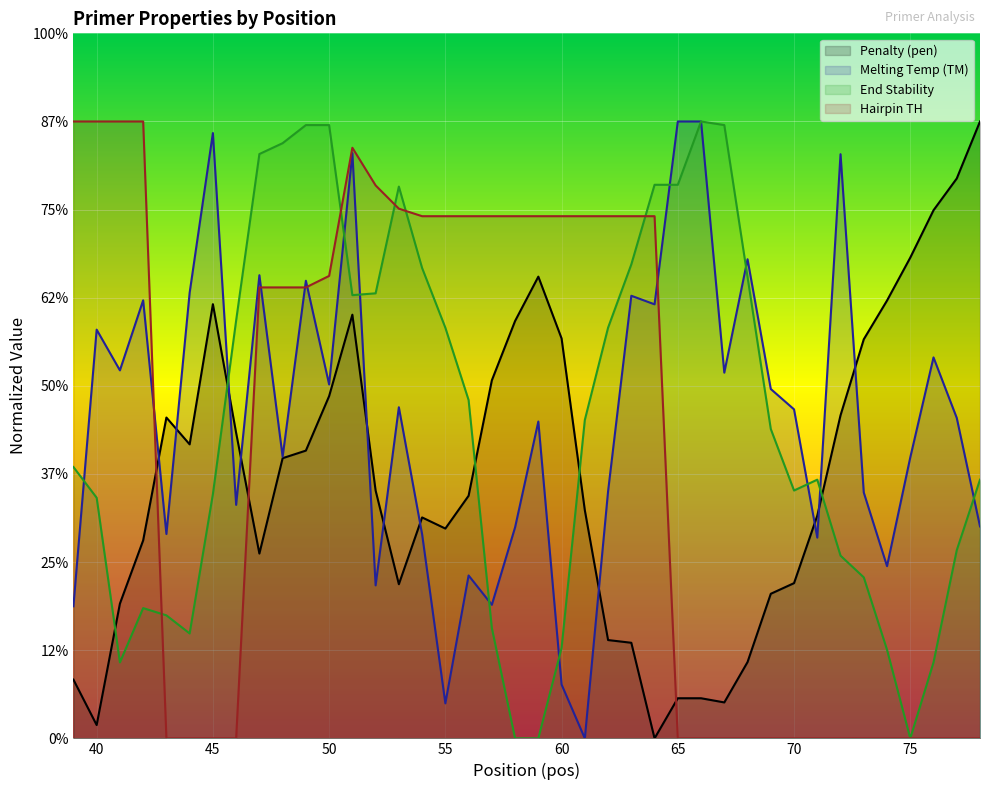

Reading right to left, extract all data points from this chart.

pen: 78=7.0	77=6.4	76=6.0	75=5.5	74=5.0	73=4.5	72=3.7	71=2.5	70=1.8	69=1.6	68=0.9	67=0.4	66=0.5	65=0.5	64=0.0	63=1.1	62=1.1	61=2.6	60=4.5	59=5.2	58=4.7	57=4.1	56=2.8	55=2.4	54=2.5	53=1.7	52=2.8	51=4.8	50=3.9	49=3.3	48=3.2	47=2.1	46=3.5	45=4.9	44=3.3	43=3.6	42=2.2	41=1.5	40=0.2	39=0.7
PRIMER_LEFT_0_TM: 78=2.4	77=3.6	76=4.3	75=3.2	74=2.0	73=2.8	72=6.6	71=2.3	70=3.7	69=4.0	68=5.4	67=4.1	66=7.0	65=7.0	64=4.9	63=5.0	62=2.8	61=0.0	60=0.6	59=3.6	58=2.4	57=1.5	56=1.8	55=0.4	54=2.3	53=3.8	52=1.7	51=6.6	50=4.0	49=5.2	48=3.2	47=5.3	46=2.6	45=6.9	44=5.1	43=2.3	42=5.0	41=4.2	40=4.6	39=1.5
PRIMER_LEFT_0_END_STABILITY: 78=2.9	77=2.1	76=0.9	75=0.0	74=1.0	73=1.8	72=2.1	71=2.9	70=2.8	69=3.5	68=5.2	67=7.0	66=7.0	65=6.3	64=6.3	63=5.4	62=4.7	61=3.6	60=1.0	59=0.0	58=0.0	57=1.3	56=3.8	55=4.7	54=5.3	53=6.3	52=5.0	51=5.0	50=7.0	49=7.0	48=6.8	47=6.6	46=4.7	45=2.8	44=1.2	43=1.4	42=1.5	41=0.9	40=2.7	39=3.1
PRIMER_LEFT_0_HAIRPIN_TH: 78=0.0	77=0.0	76=0.0	75=0.0	74=0.0	73=0.0	72=0.0	71=0.0	70=0.0	69=0.0	68=0.0	67=0.0	66=0.0	65=0.0	64=5.9	63=5.9	62=5.9	61=5.9	60=5.9	59=5.9	58=5.9	57=5.9	56=5.9	55=5.9	54=5.9	53=6.0	52=6.3	51=6.7	50=5.2	49=5.1	48=5.1	47=5.1	46=0.0	45=0.0	44=0.0	43=0.0	42=7.0	41=7.0	40=7.0	39=7.0